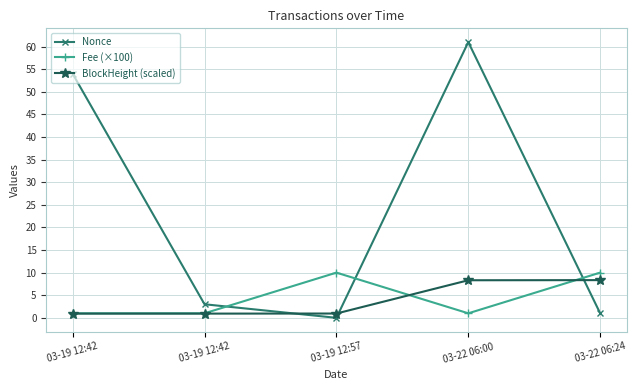

Is this an area chart (filled region under the line)?

No